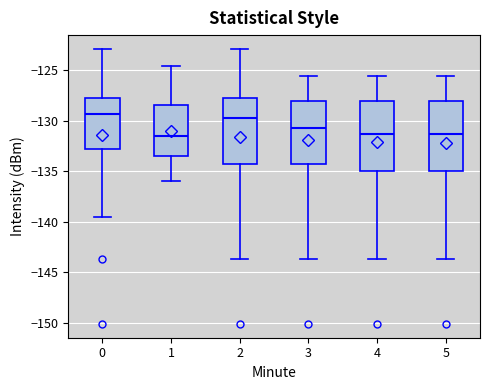

Reading left to right, transcribe this box plot: for each box, give where its median line is, the range the box spans, and where its two whiskers end, as read against the y-axis. The values are not printed on the chart, so give them approximately, as read against the axis.

0: median -129.5, box -133.0 to -128.0, whiskers -139.5 to -123.0
1: median -131.5, box -133.5 to -128.5, whiskers -136.0 to -124.5
2: median -129.5, box -134.5 to -128.0, whiskers -143.5 to -123.0
3: median -130.5, box -134.5 to -128.0, whiskers -143.5 to -125.5
4: median -131.5, box -135.0 to -128.0, whiskers -143.5 to -125.5
5: median -131.5, box -135.0 to -128.0, whiskers -143.5 to -125.5